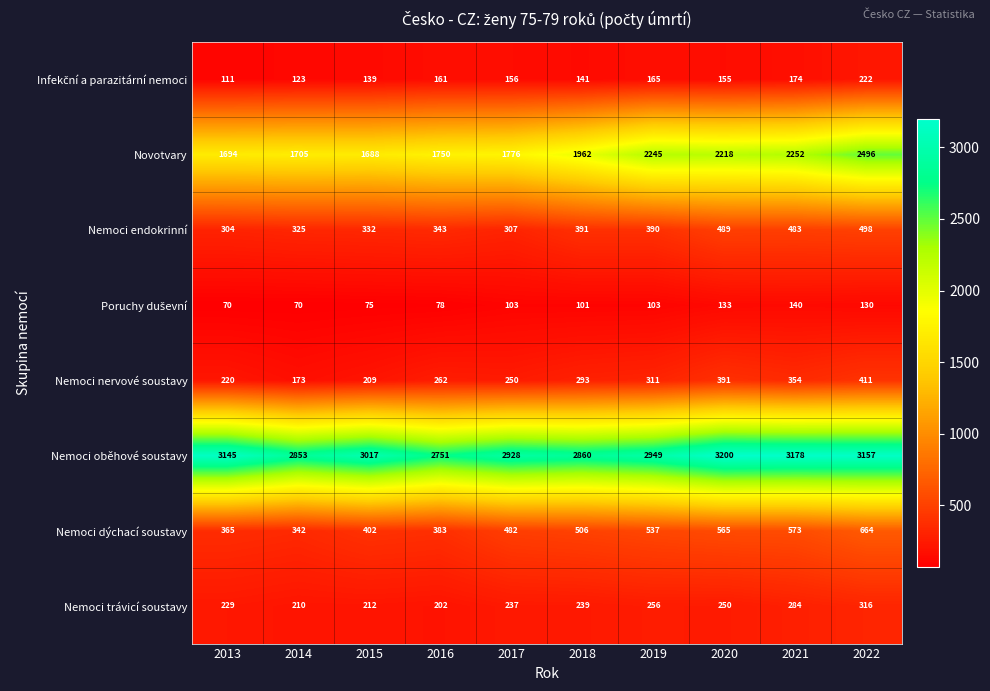

Which label corresponds to the largest value in the chart?

2020